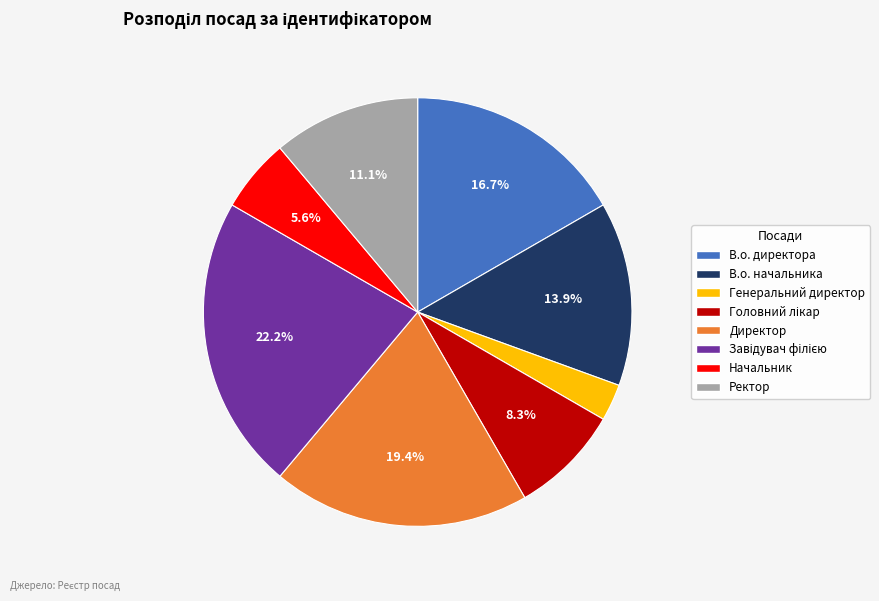

Does В.о. начальника represent more than half of the total?

No